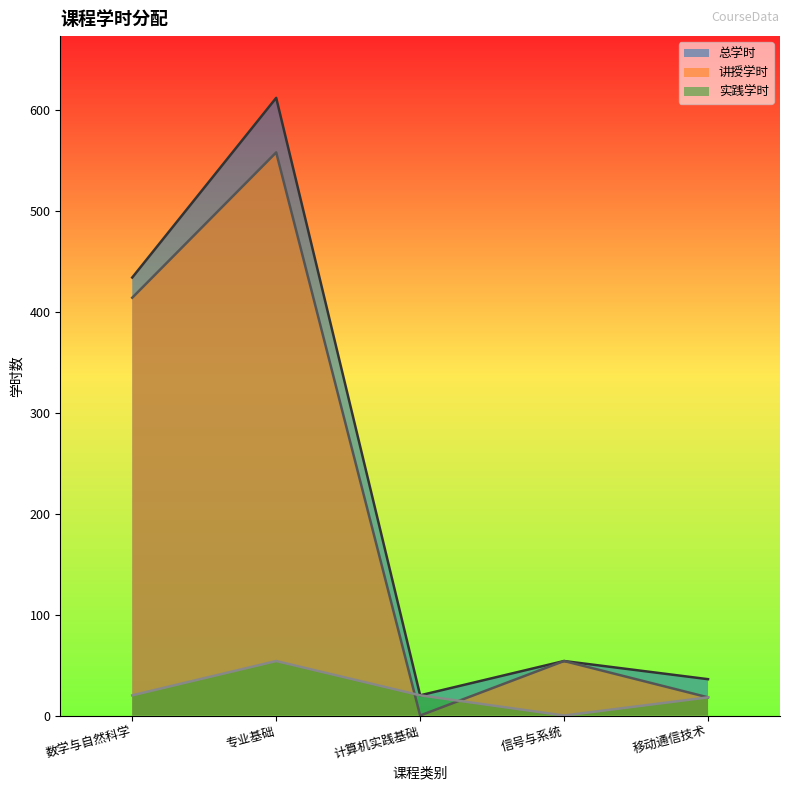

The value of 总学时 at 专业基础 is 612. True or false?

True